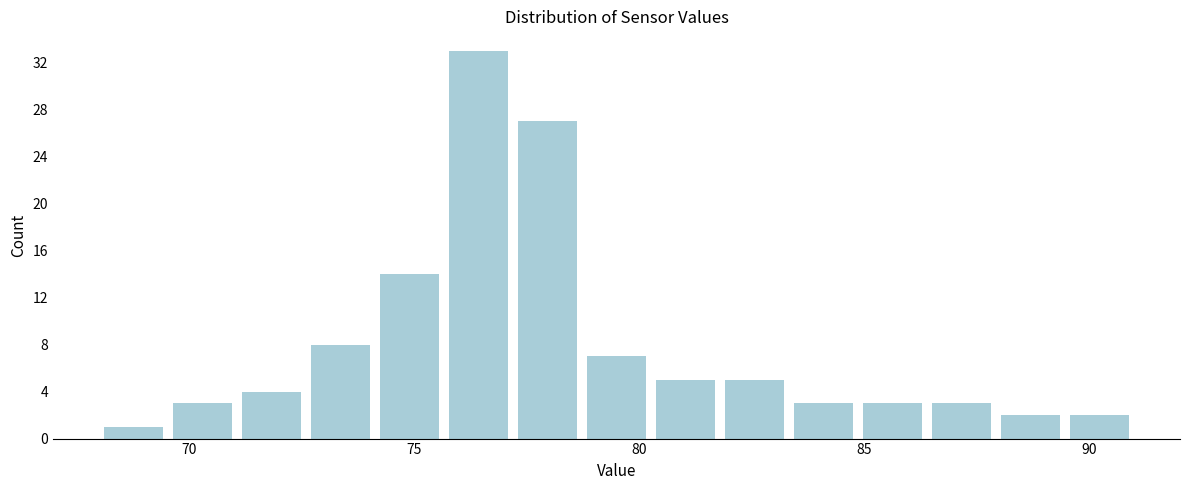

Read against the x-axis, roughly where is the centre of the tallest bar?

76.5